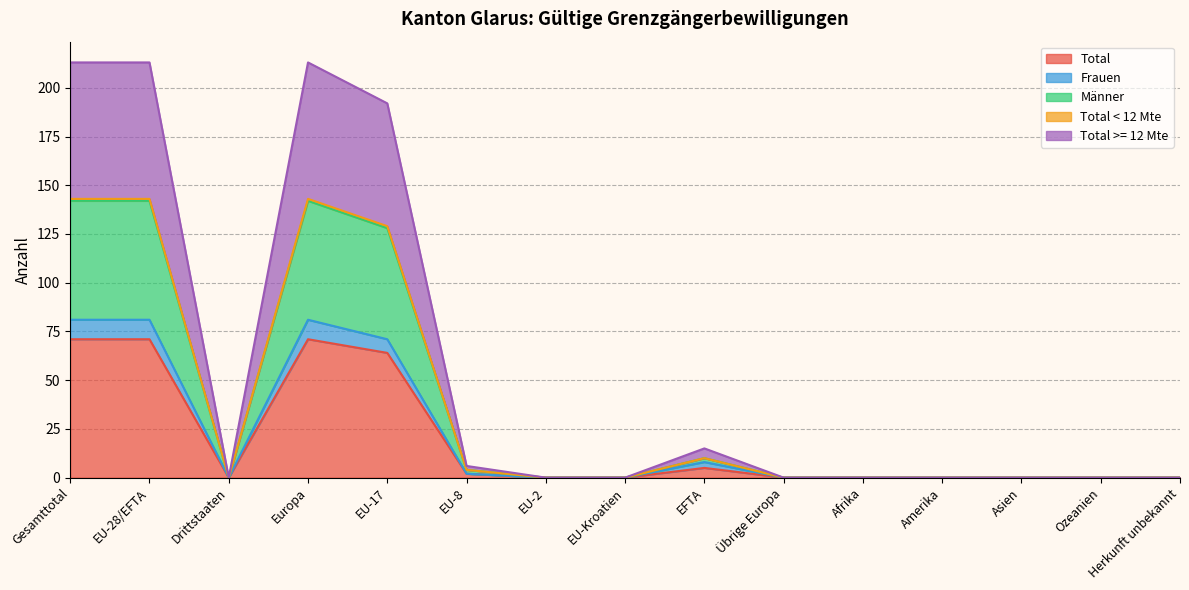

What is the maximum value shown in the chart?

213